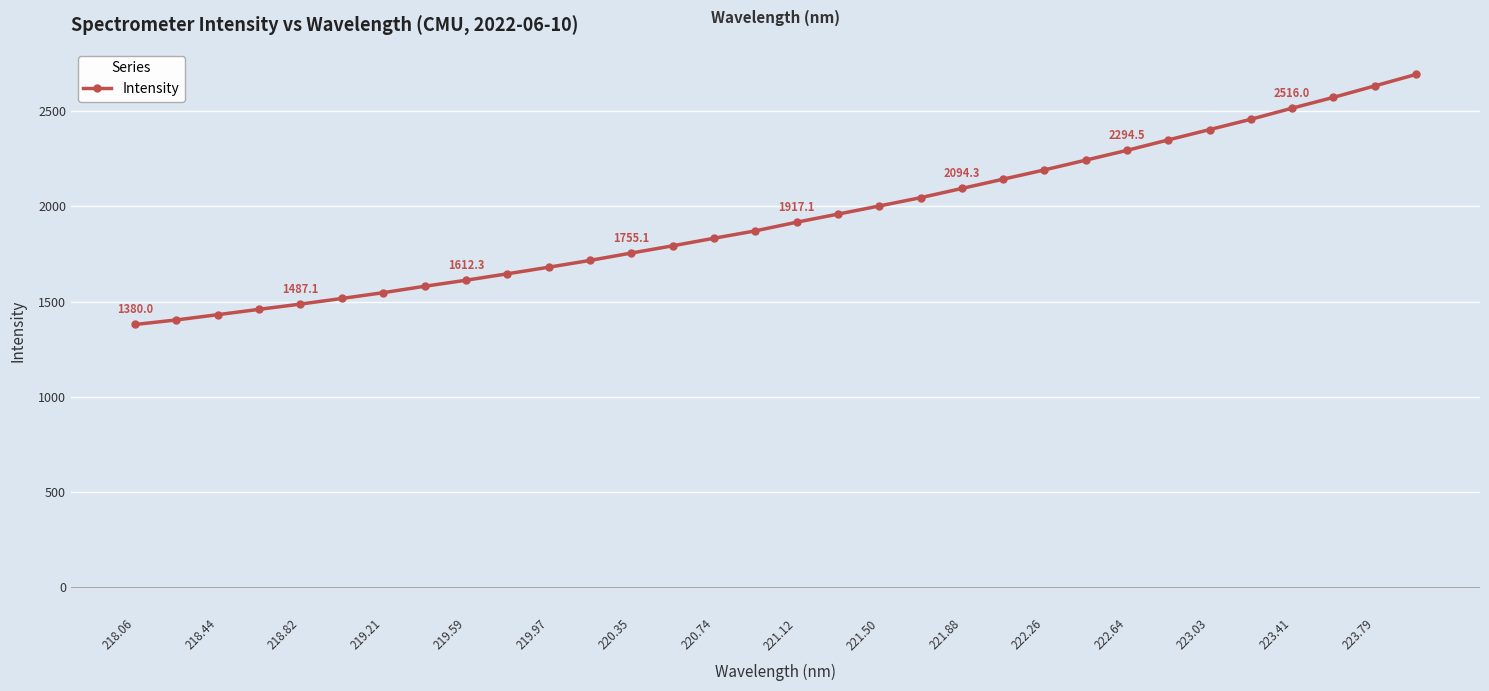

What is the difference between the maximum and minimum values?

1313.1